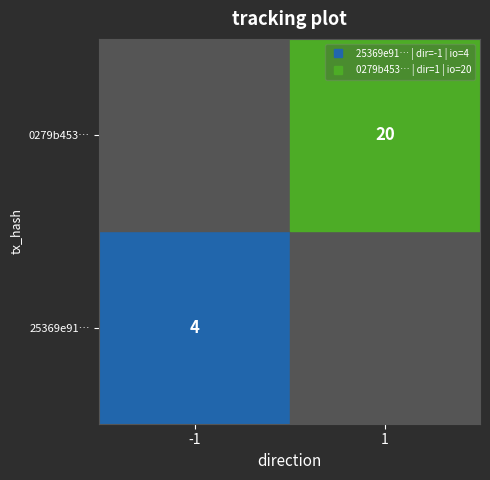

At which category does the chart reach its peak across all series?

1